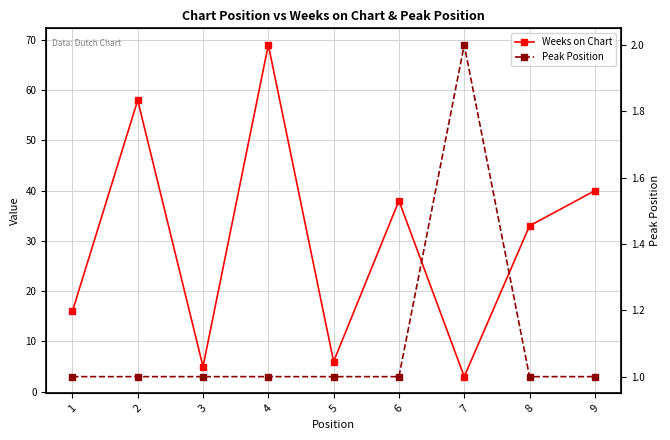

What is the minimum value shown in the chart?

1